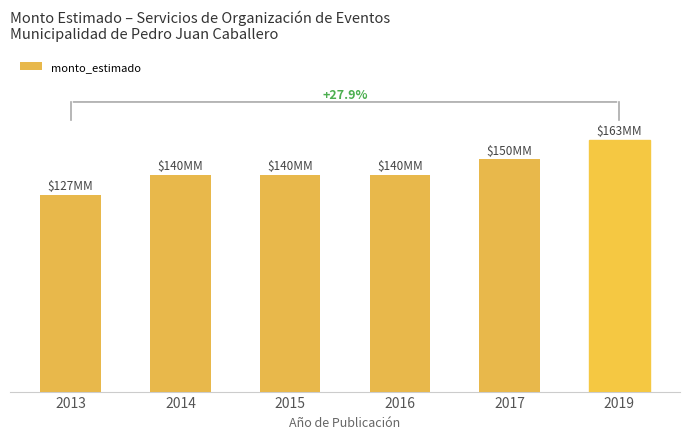

Is it true that the value at 2014 is 140000000?

True